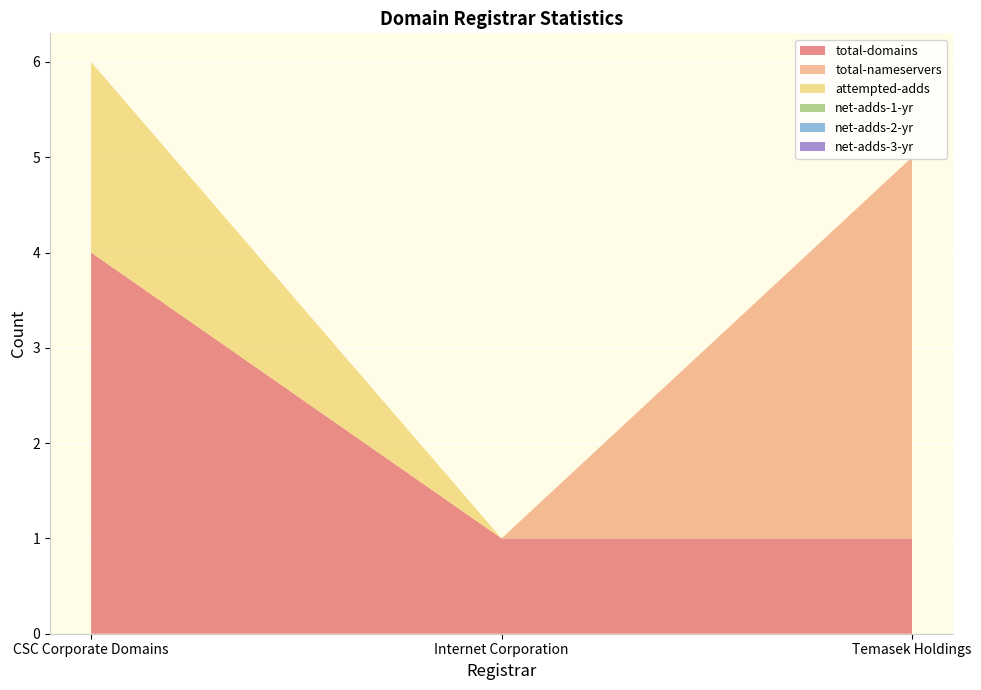

Reading left to right, extract all data points from this chart.

total-domains: 4	1	1
total-nameservers: 0	0	4
attempted-adds: 2	0	0
net-adds-1-yr: 0	0	0
net-adds-2-yr: 0	0	0
net-adds-3-yr: 0	0	0